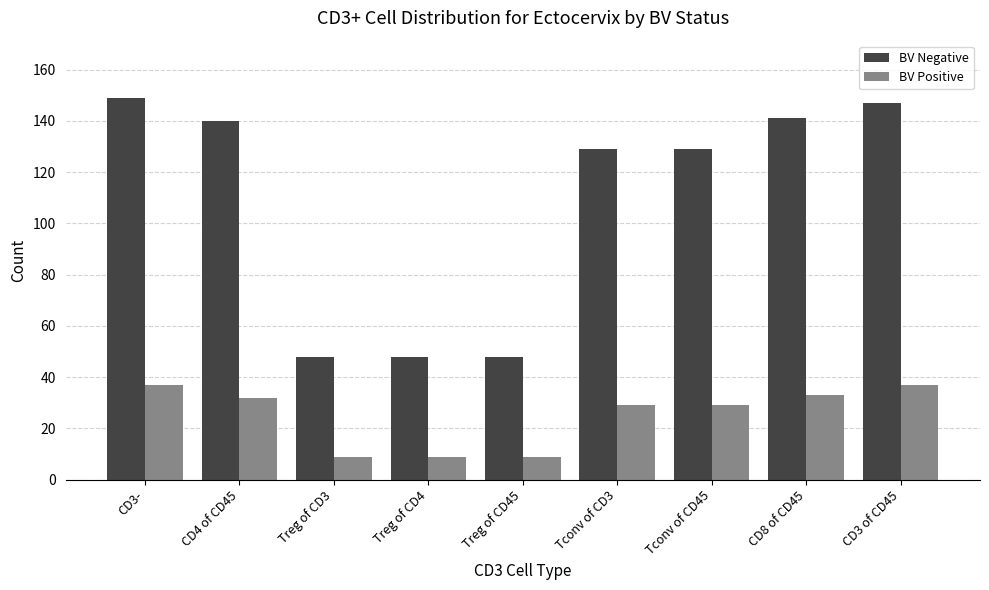

What is the minimum value for BV Negative?

48